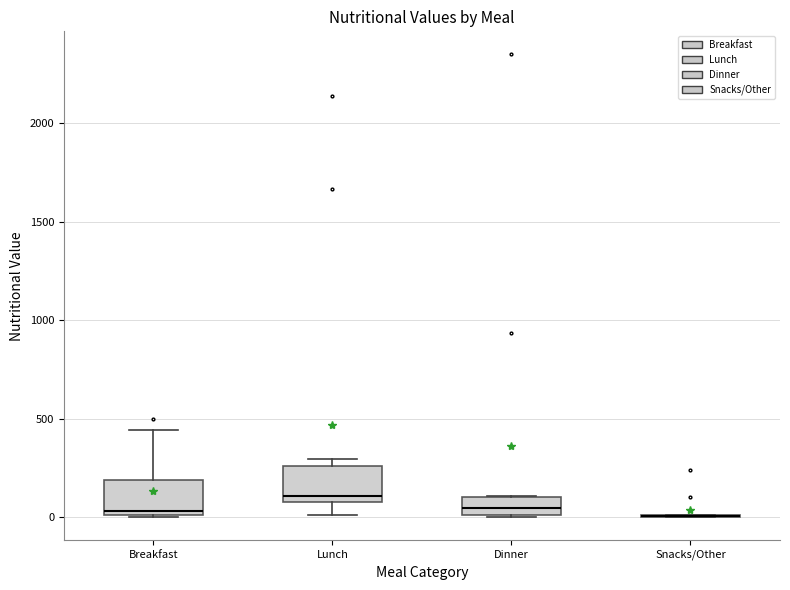

Reading left to right, transcribe this box plot: for each box, give where its median line is, the range the box spans, and where its two whiskers end, as read against the y-axis. The values are not printed on the chart, so give them approximately, as read against the axis.

Breakfast: median 50, box 0 to 200, whiskers 0 to 450
Lunch: median 100 (just above the box's lower edge), box 100 to 250, whiskers 0 to 300
Dinner: median 50, box 0 to 100, whiskers 0 to 100
Snacks/Other: box collapsed to a line at 0, whiskers 0 to 0